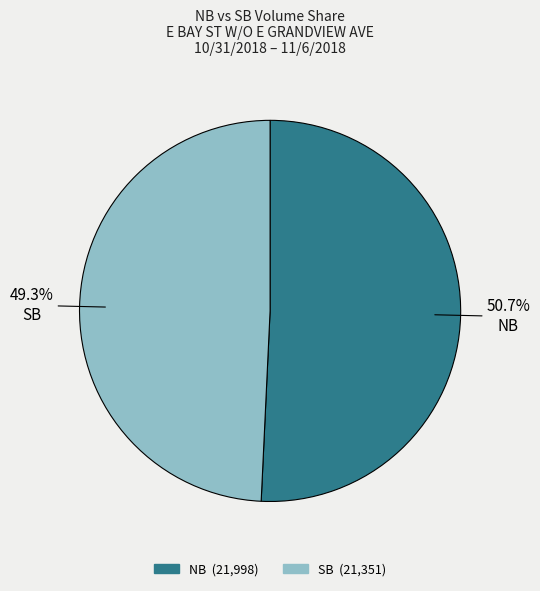

The NB slice represents 51% of the pie. True or false?

True